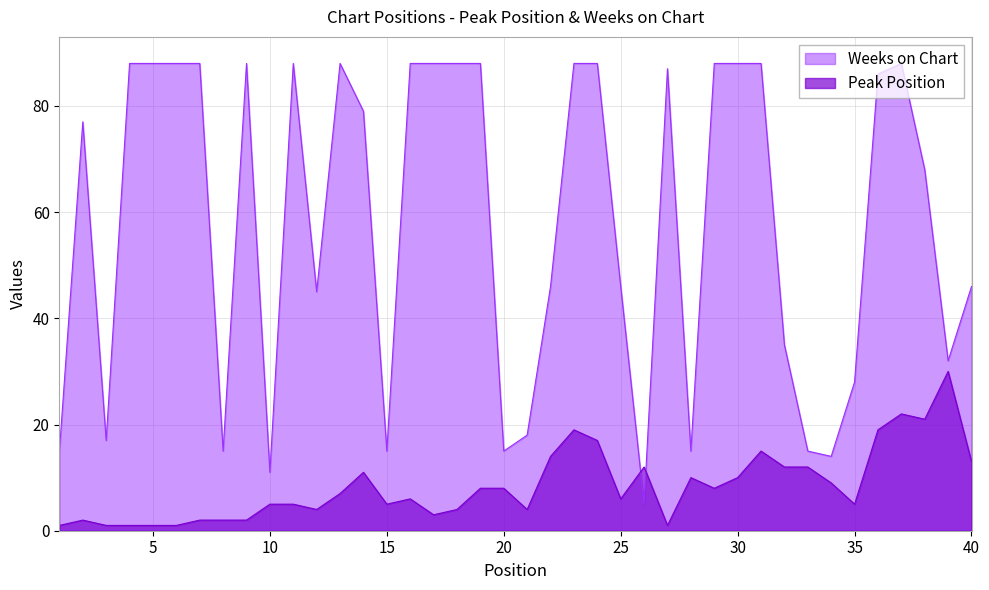

Where is the first local maximum for Weeks on Chart?

2